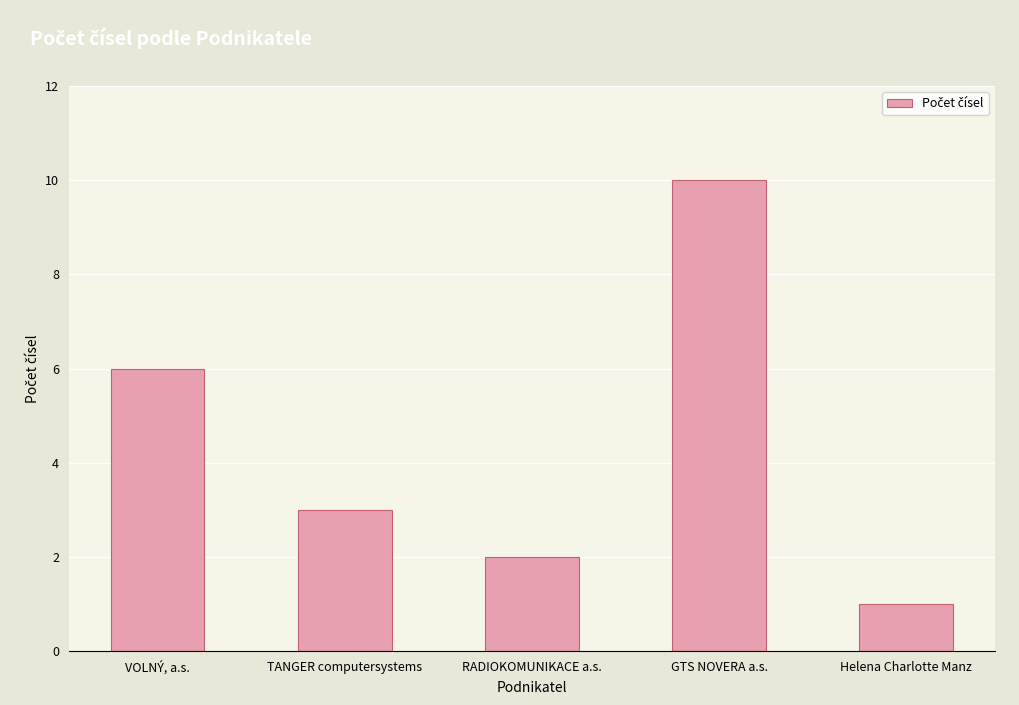

At which label does the data first exceed 3?

VOLNÝ, a.s.